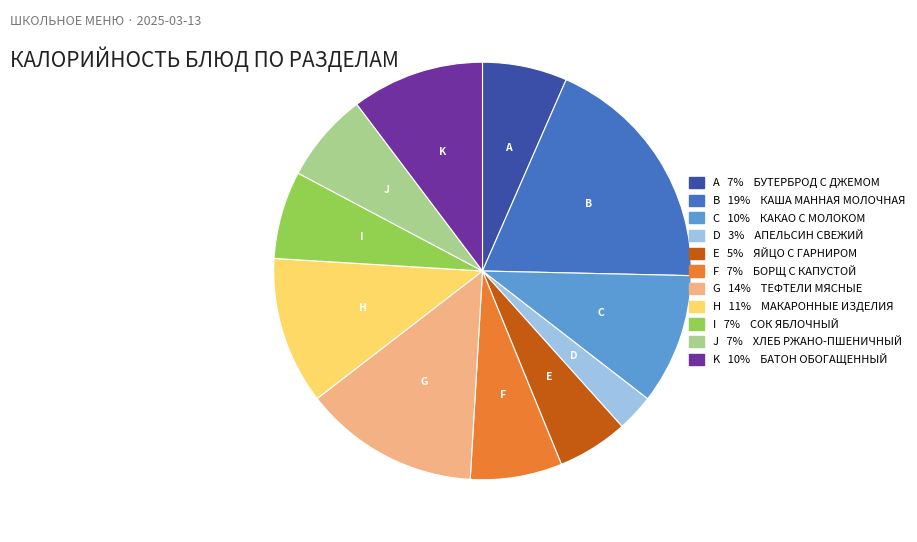

Is there a majority slice in this chart?

No